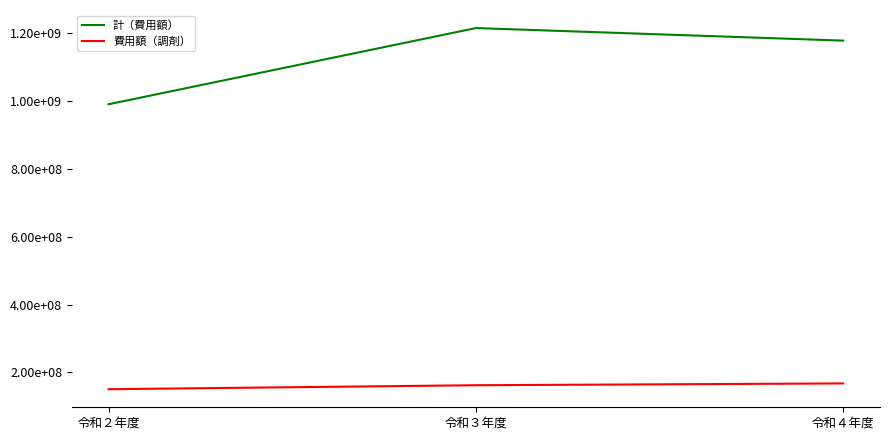

What are all the series names shown in the legend?

計（費用額）, 費用額（調剤）